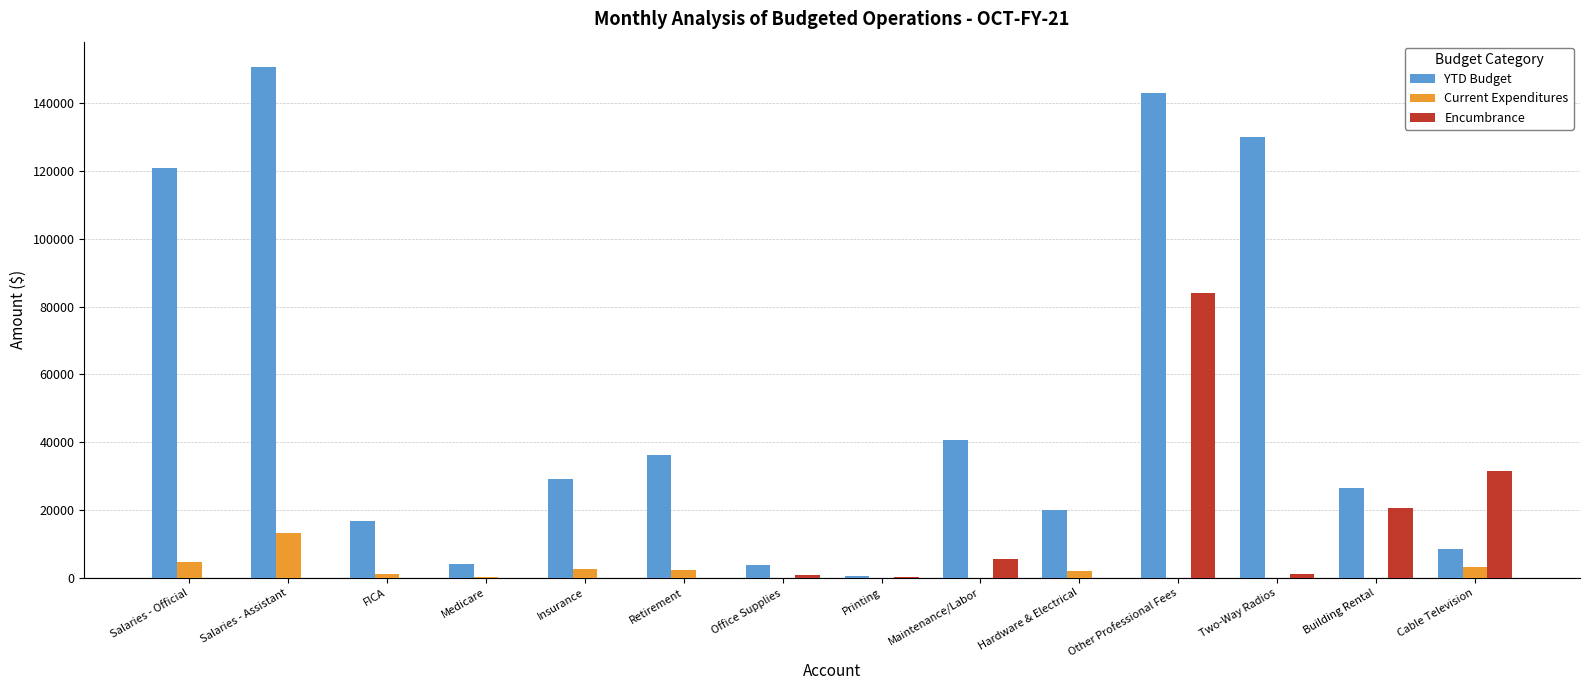

Is it true that Encumbrance equals 36947.5 at Insurance?

False